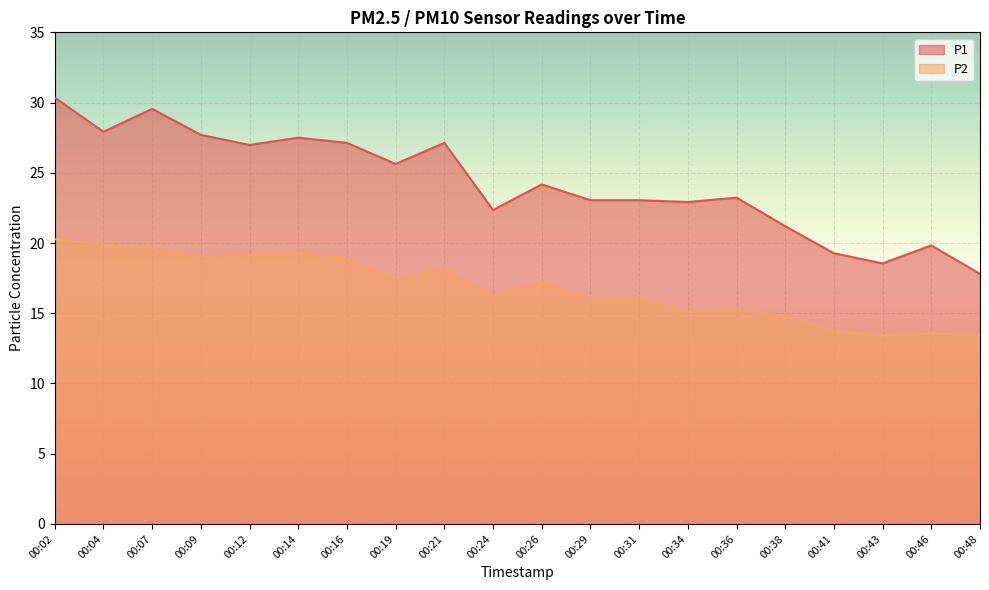

At which category is the sum across all series the highest?

00:02